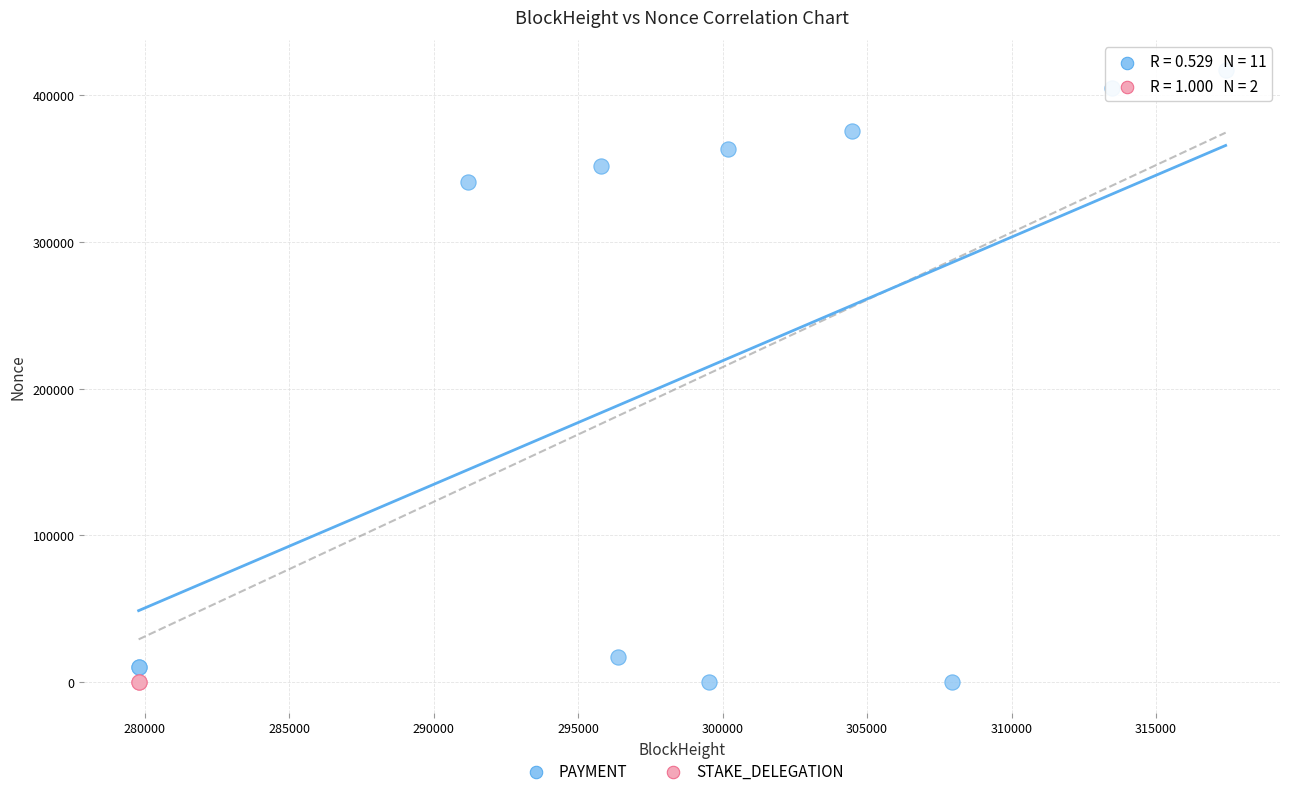

Which series contains the highest Y value?

PAYMENT